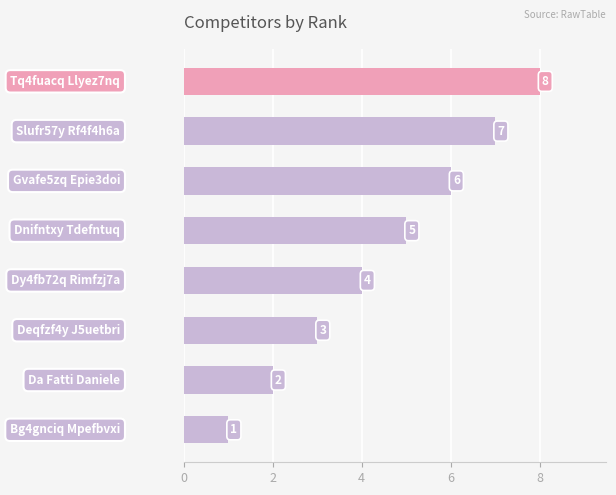

What is the greatest value displayed?

8